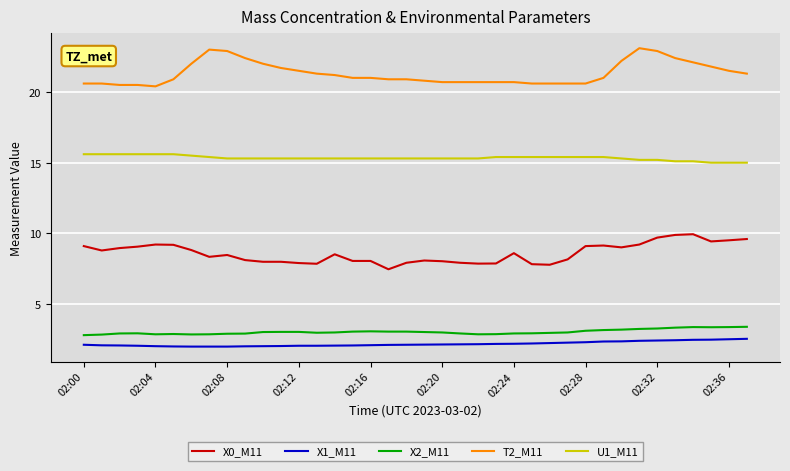

What is the lowest value of the U1_M11 series?

15.0